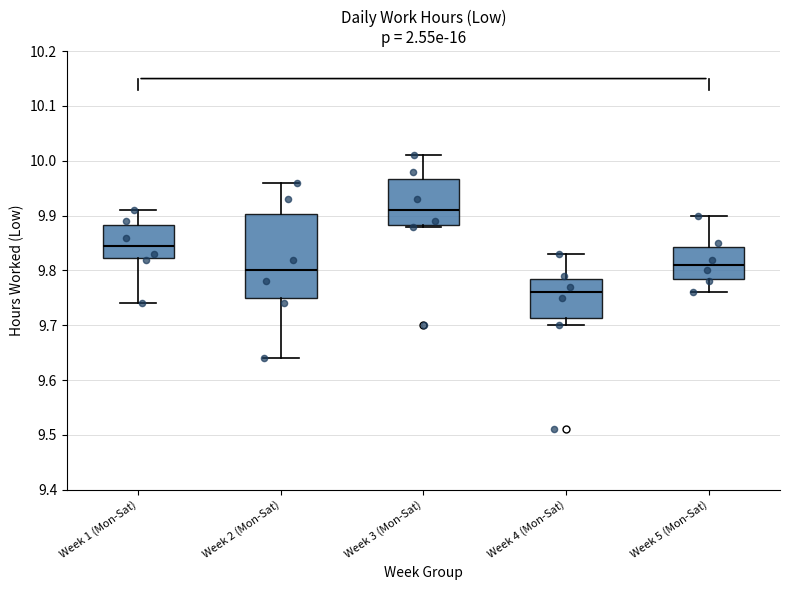

Reading left to right, read every box against the y-axis: the position of its median line, the range the box covers, and the ends of its whiskers. The values are not printed on the chart, so give them approximately, as read against the axis.

Week 1 (Mon-Sat): median 9.85, box 9.82 to 9.88, whiskers 9.74 to 9.91
Week 2 (Mon-Sat): median 9.80, box 9.75 to 9.90, whiskers 9.64 to 9.96
Week 3 (Mon-Sat): median 9.91, box 9.88 to 9.97, whiskers 9.88 to 10.01
Week 4 (Mon-Sat): median 9.76, box 9.71 to 9.79, whiskers 9.70 to 9.83
Week 5 (Mon-Sat): median 9.81, box 9.79 to 9.84, whiskers 9.76 to 9.90